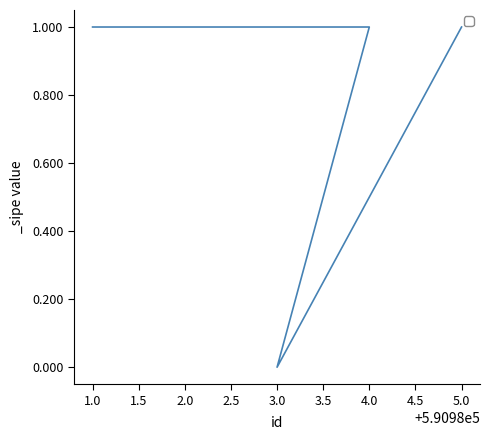

True or false: the data has more than 0 interior local peaks.

False